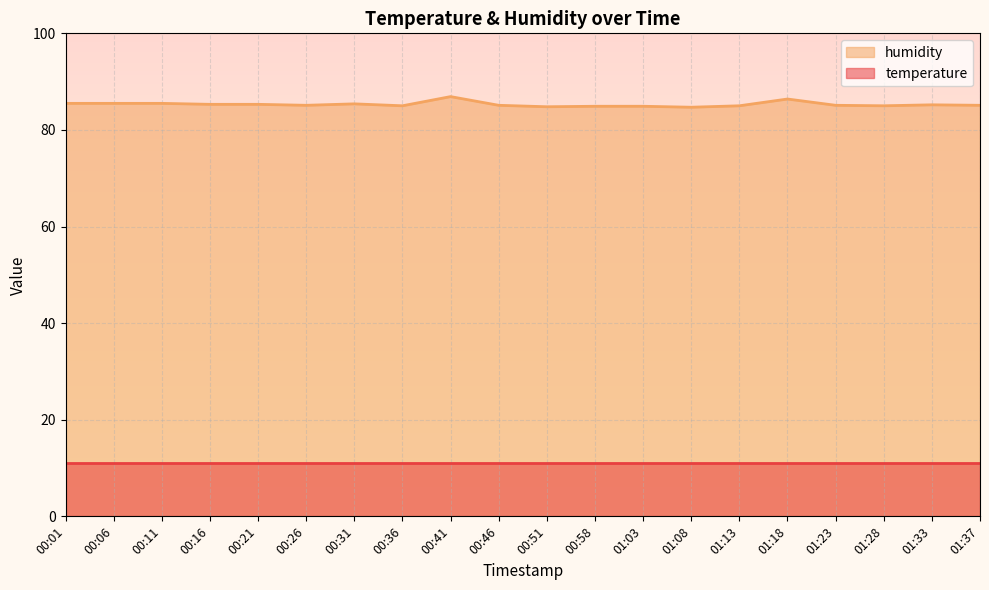

What is the sum of the values at 01:18 and 00:01?

171.9